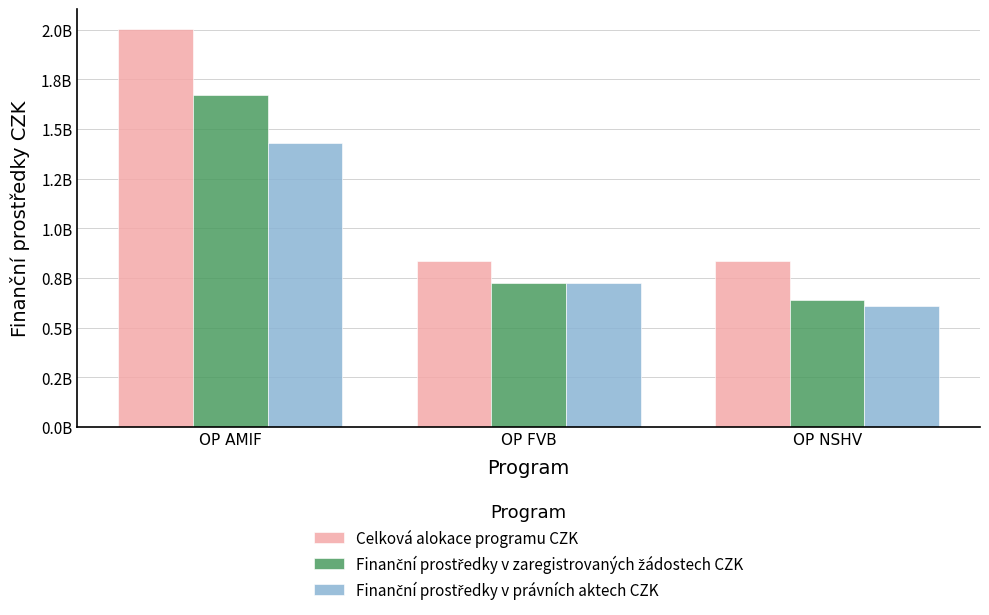

Does the chart contain stacked bars?

No